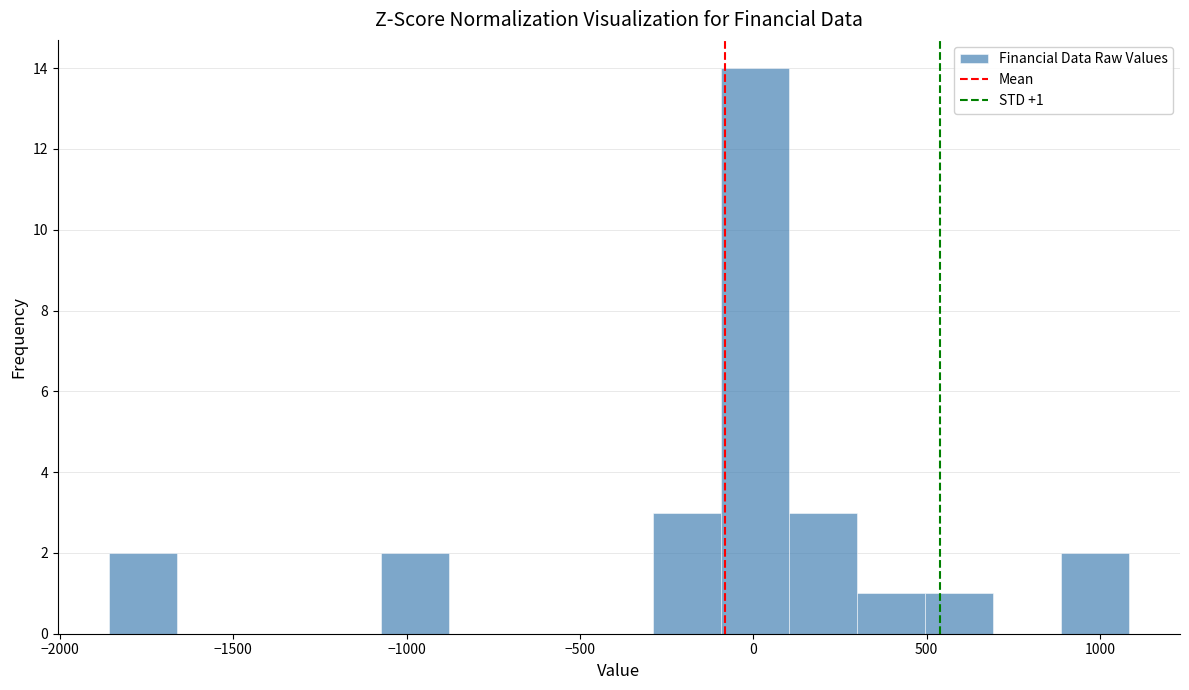

Read against the x-axis, roughly where is the centre of the tallest bar?

0